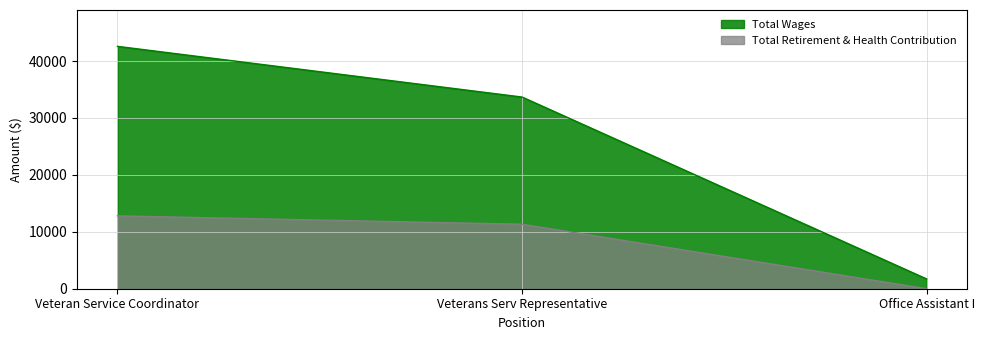

Count the Total Wages values in the range 1716 to 42581.

3